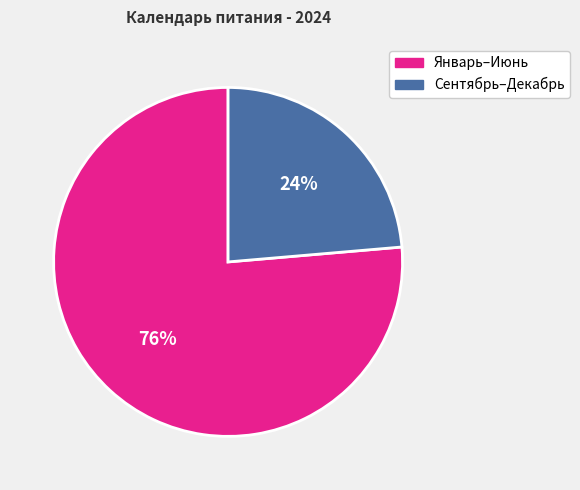

How many slices are in this pie chart?

2